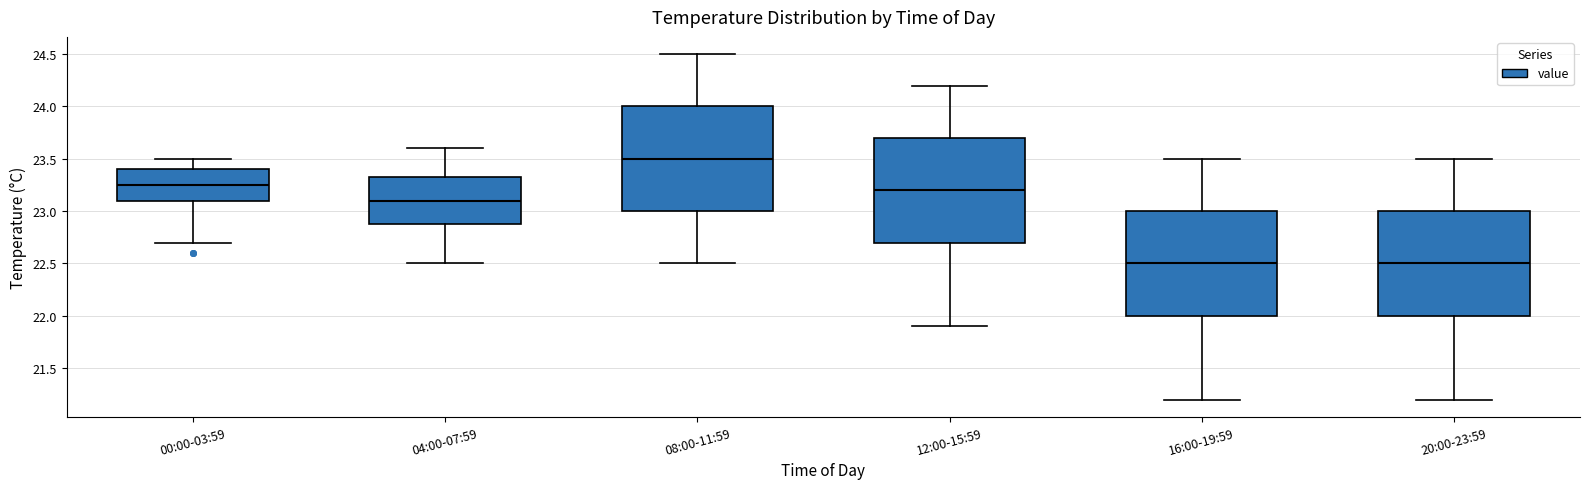

Reading left to right, read every box against the y-axis: the position of its median line, the range the box covers, and the ends of its whiskers. The values are not printed on the chart, so give them approximately, as read against the axis.

00:00-03:59: median 23.25, box 23.10 to 23.40, whiskers 22.70 to 23.50
04:00-07:59: median 23.10, box 22.90 to 23.35, whiskers 22.50 to 23.60
08:00-11:59: median 23.50, box 23.00 to 24.00, whiskers 22.50 to 24.50
12:00-15:59: median 23.20, box 22.70 to 23.70, whiskers 21.90 to 24.20
16:00-19:59: median 22.50, box 22.00 to 23.00, whiskers 21.20 to 23.50
20:00-23:59: median 22.50, box 22.00 to 23.00, whiskers 21.20 to 23.50